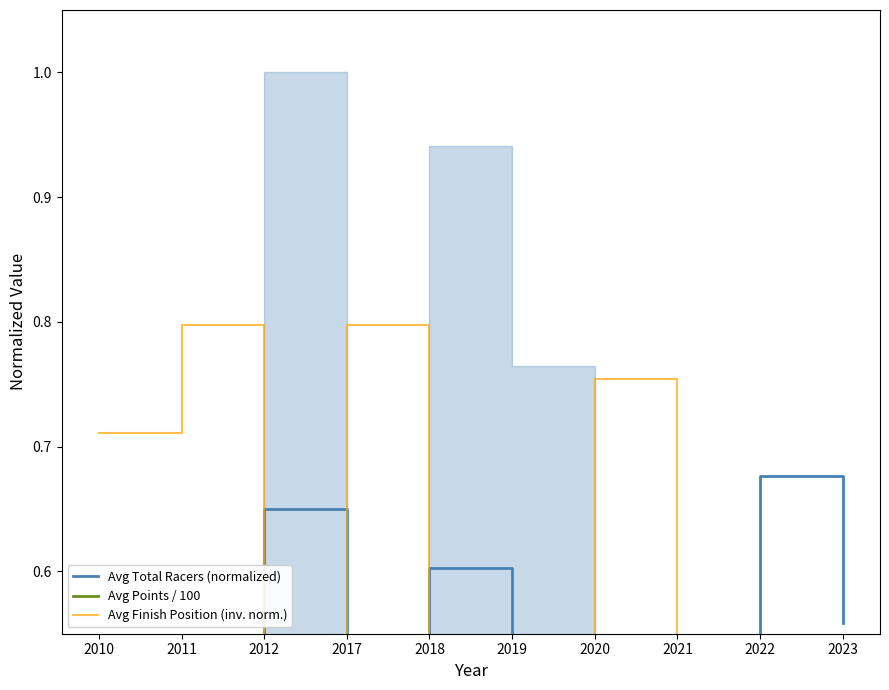

Read the Avg Points / 100 value at 2022.

5.1